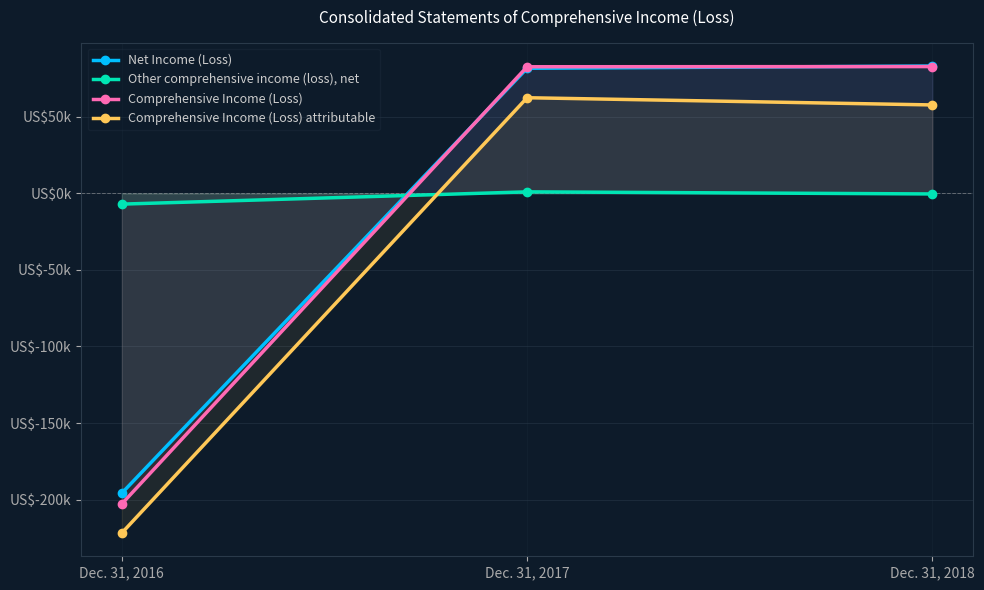

At which category is the sum across all series the highest?

Dec. 31, 2017